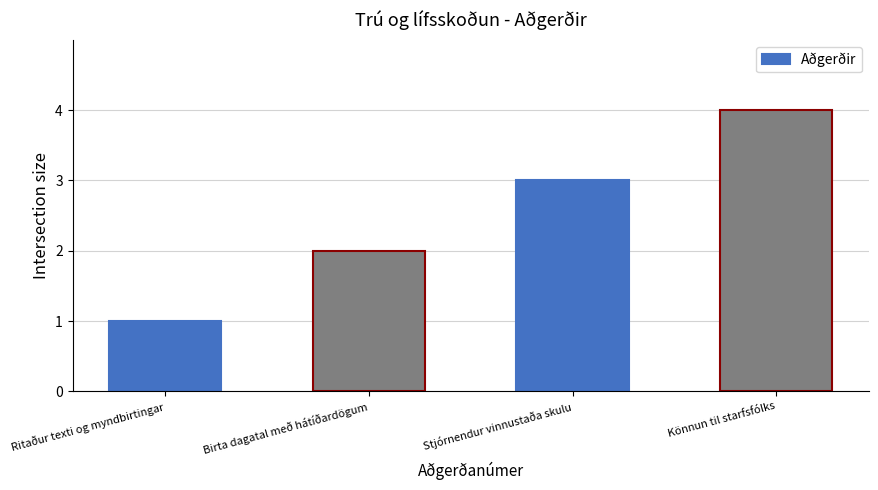

Reading left to right, list all the values displayed in this chart.

Ritaður texti og myndbirtingar=1	Birta dagatal með hátíðardögum=2	Stjórnendur vinnustaða skulu=3	Könnun til starfsfólks=4